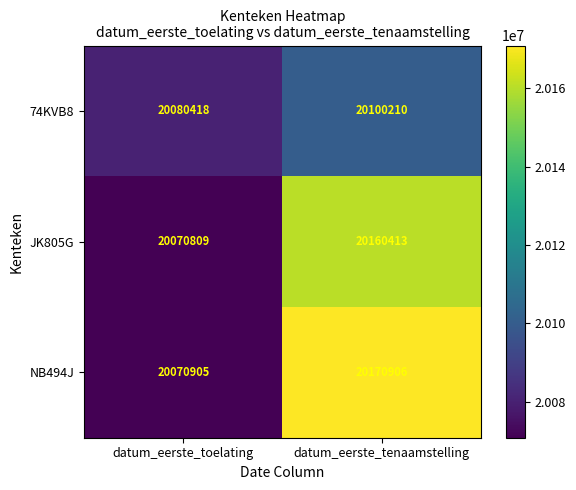

The NB494J series shows 10629684 at datum_eerste_tenaamstelling. True or false?

False